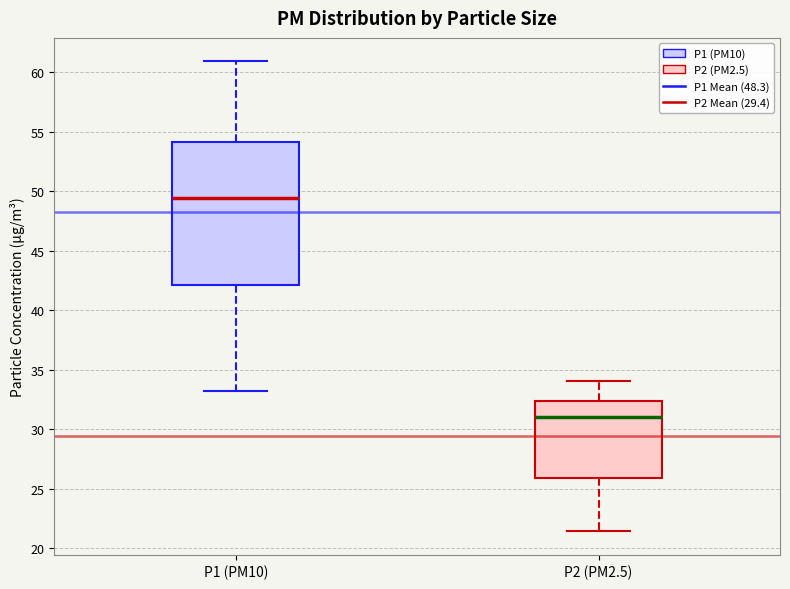

Comparing the boxes themselves (not the whiskers), which one is the tallest?

P1 (PM10)